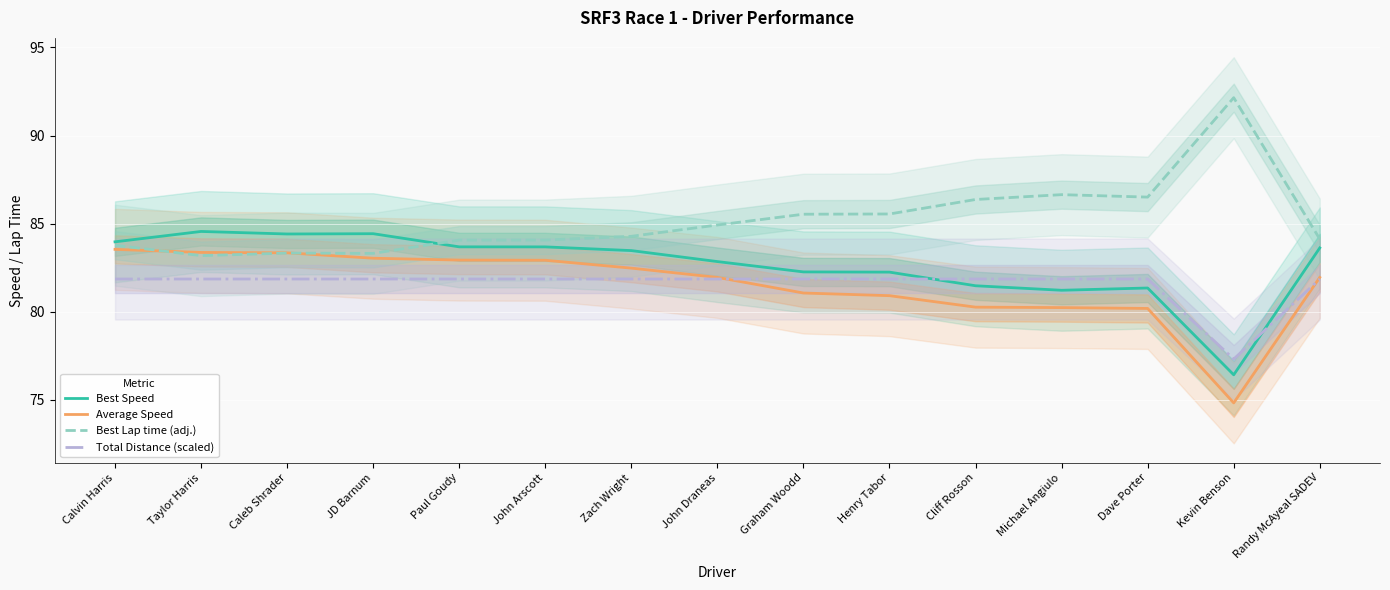

The value of Average Speed at Graham Woodd is 105.4. True or false?

False